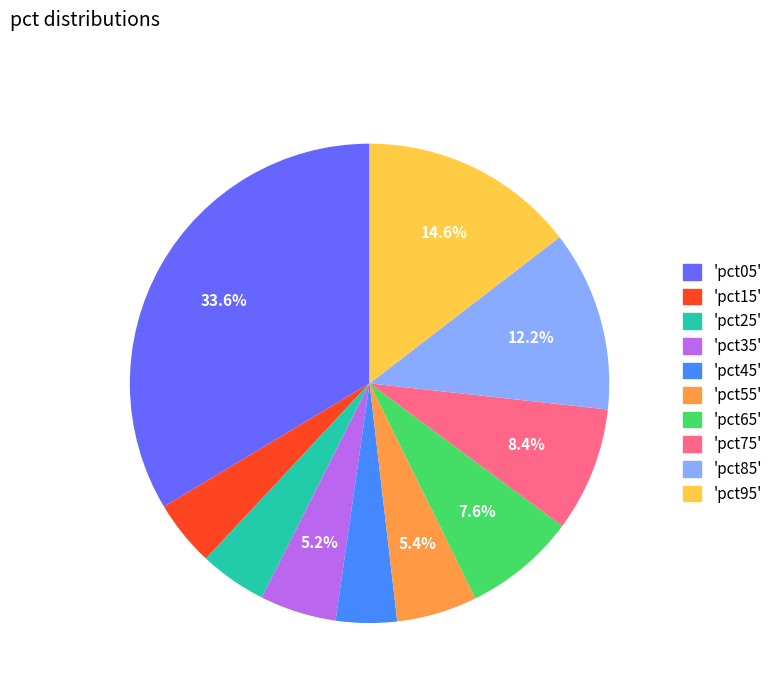

Is there a majority slice in this chart?

No